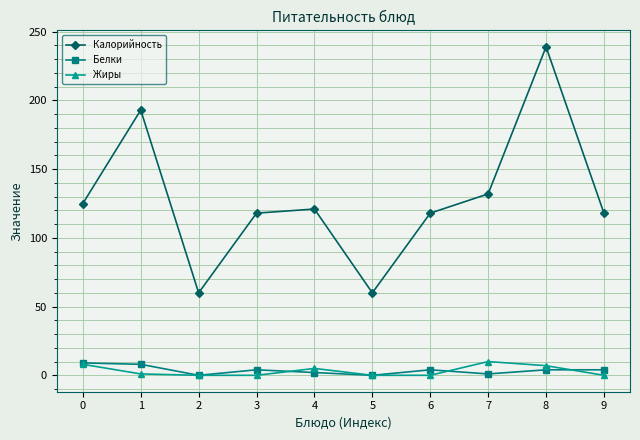

What is the total value across all series at 6?

122